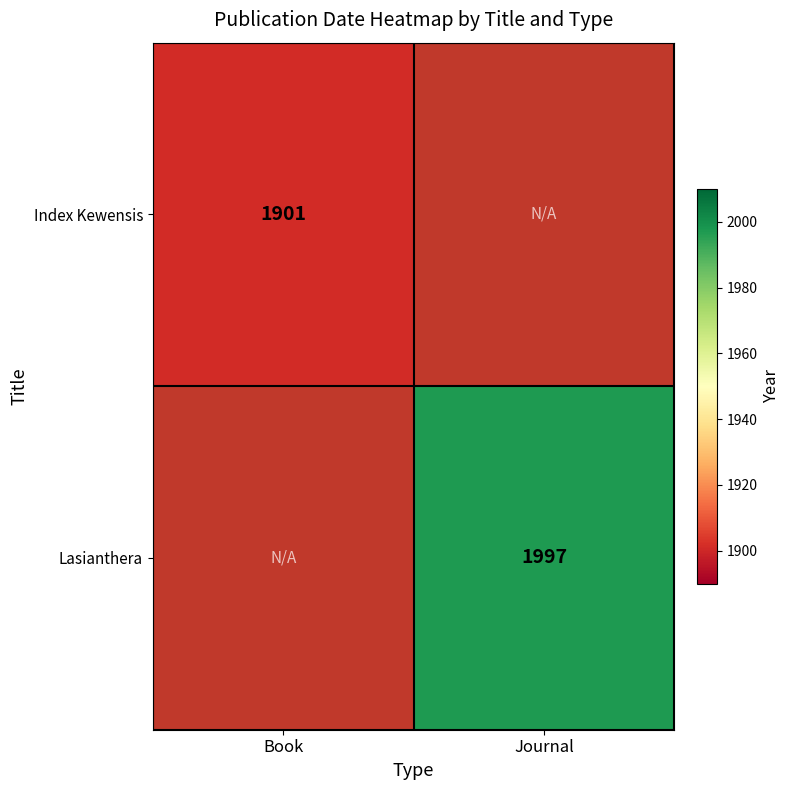

The Index Kewensis series shows 1901 at Book. True or false?

True